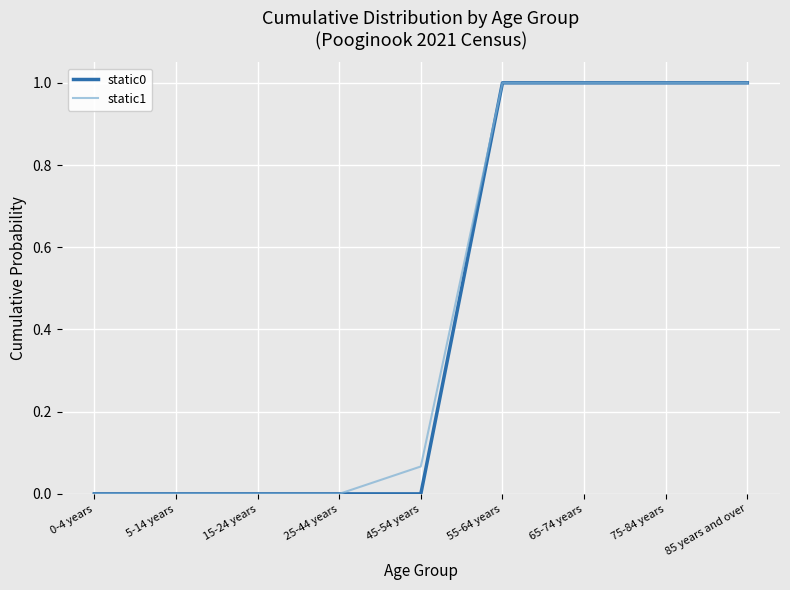

What is the greatest value displayed?

1.0